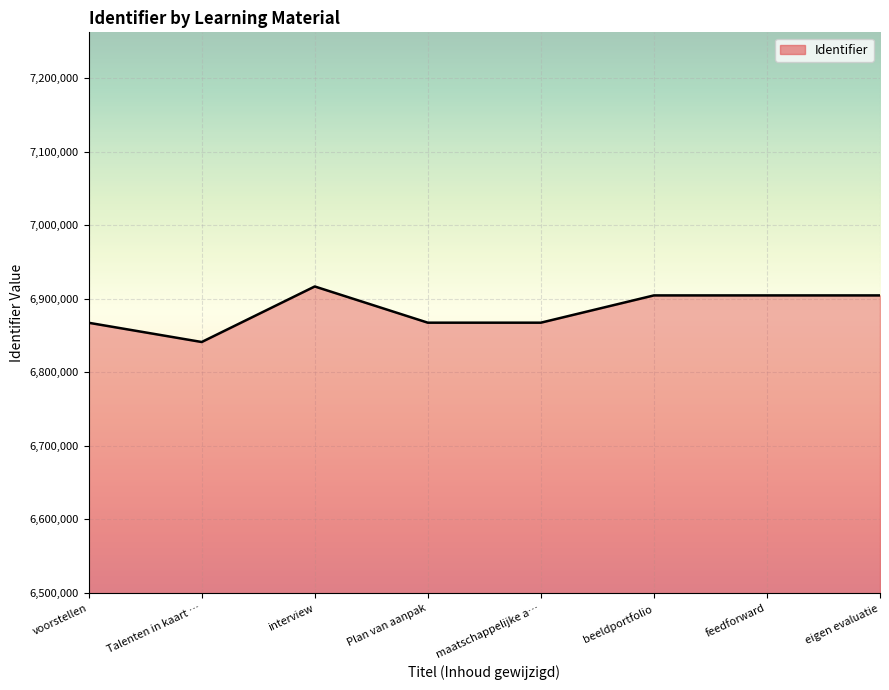

What is the average value?

6884016